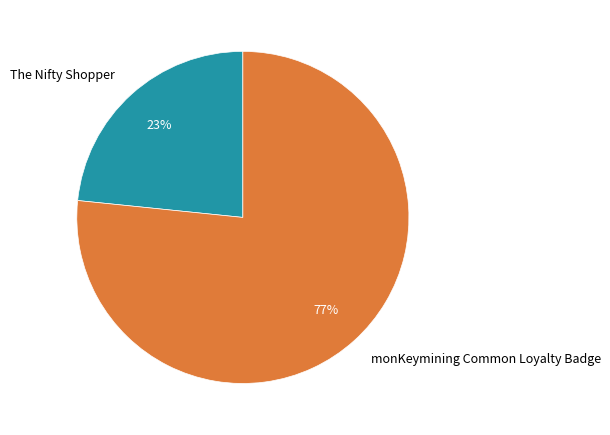

Between The Nifty Shopper and monKeymining Common Loyalty Badge, which is larger?

monKeymining Common Loyalty Badge